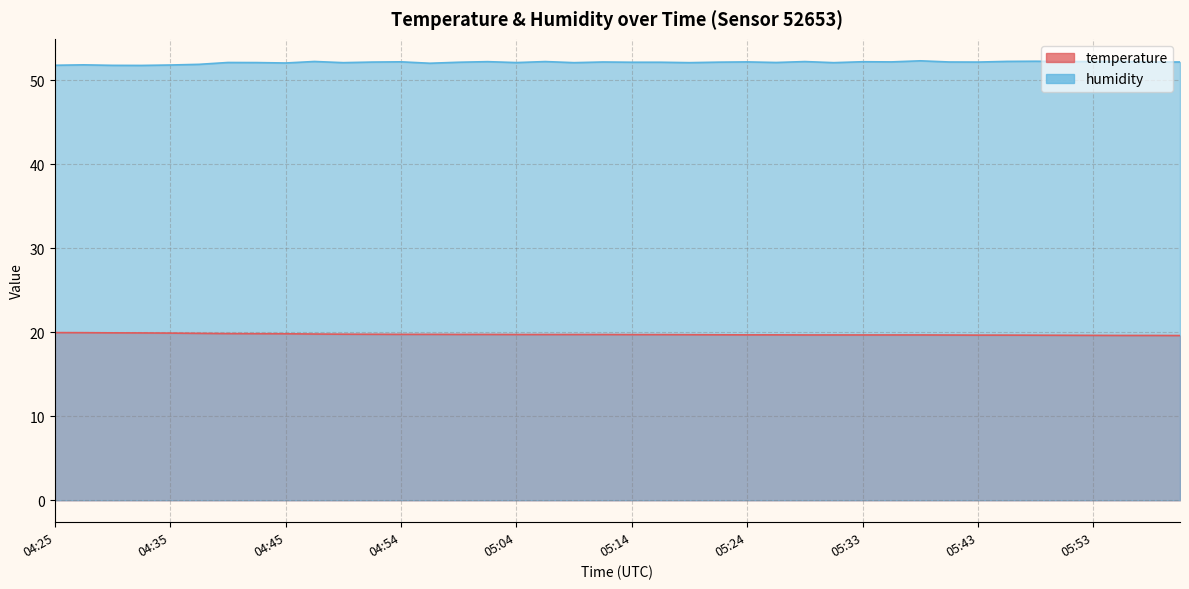

Which category has the lowest value in the temperature series?

06:00